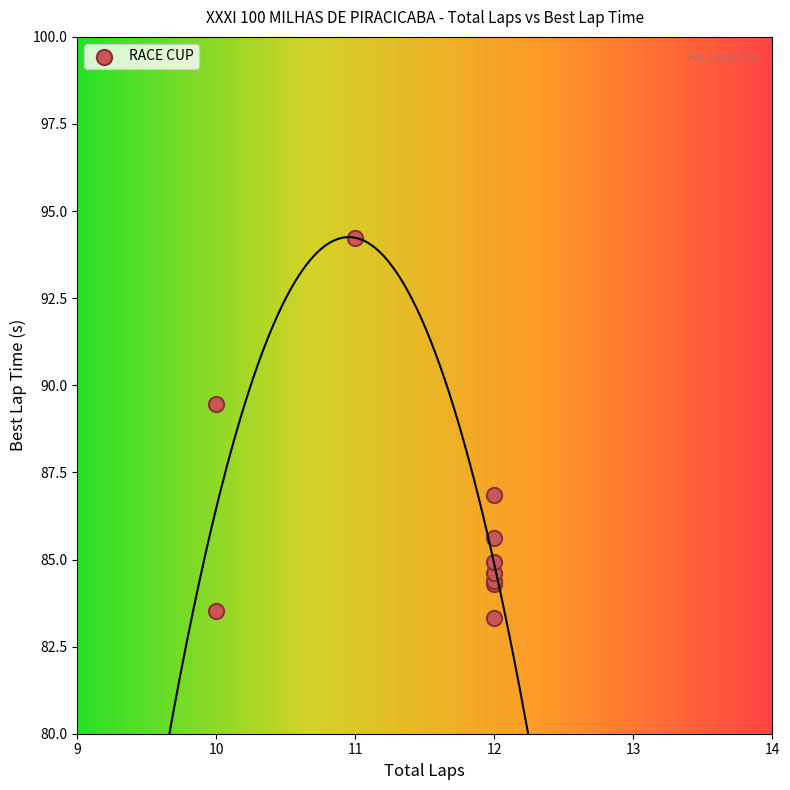

What Y value in the scatter plot is closest to 88?

86.8